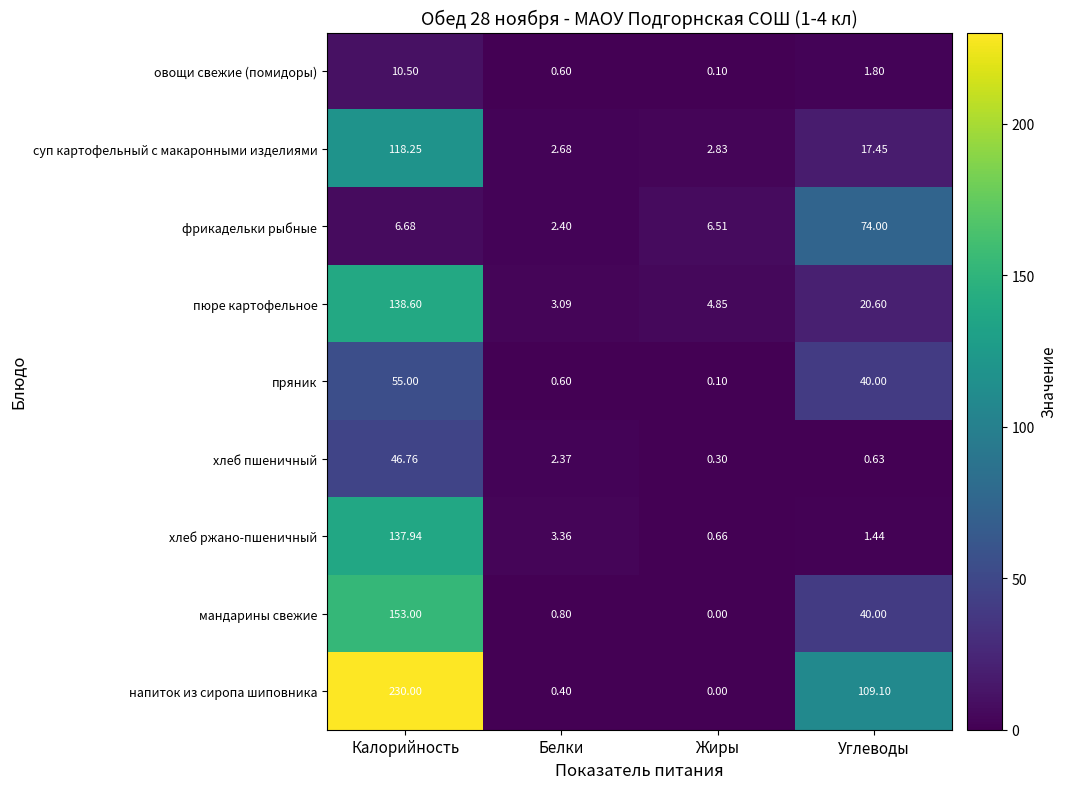

Which category has the lowest value in the мандарины свежие series?

Жиры